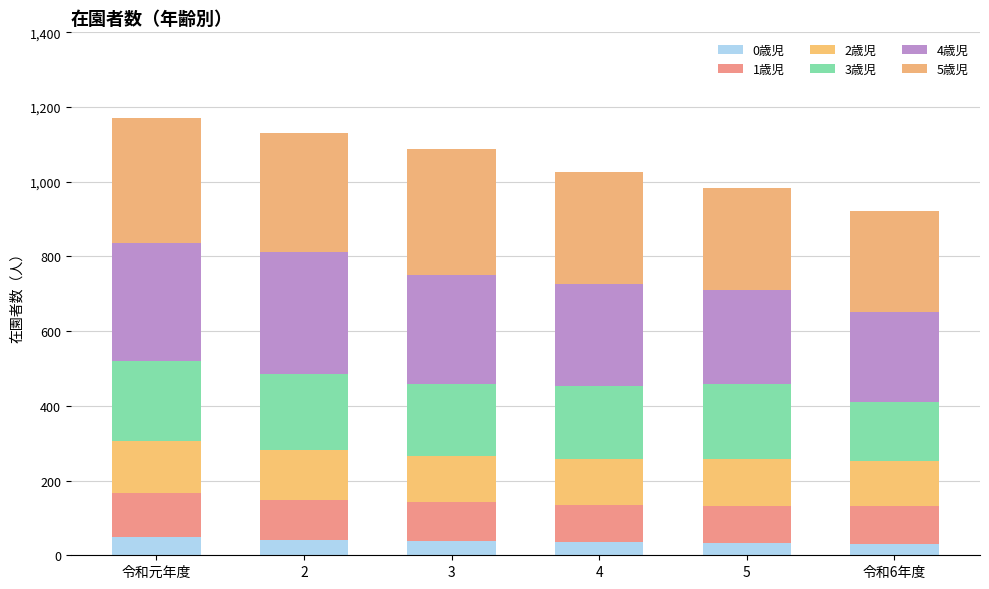

Does the chart contain stacked bars?

Yes